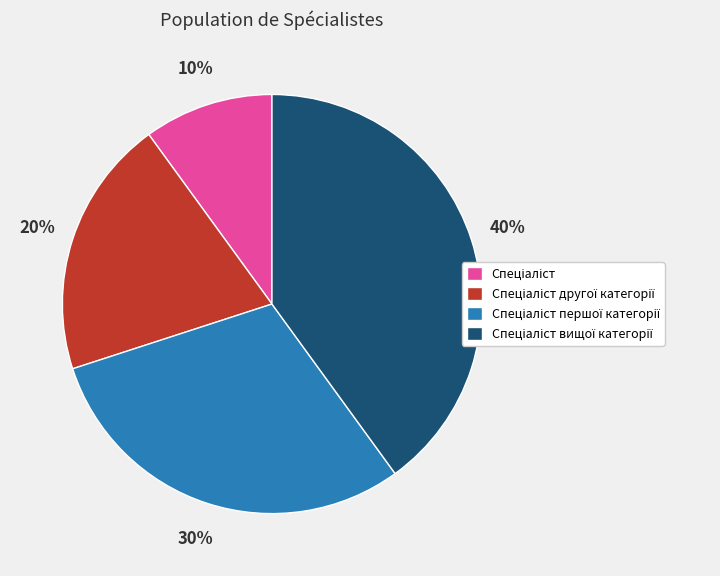

To the nearest percent, what is the difference between the largest and smallest slice percentages?

30%